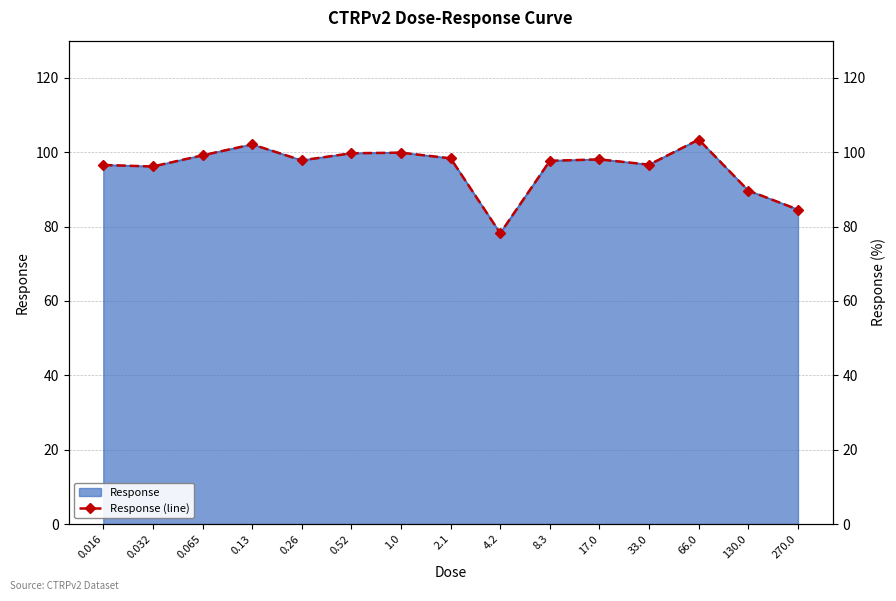

Where is the first local maximum?

0.13